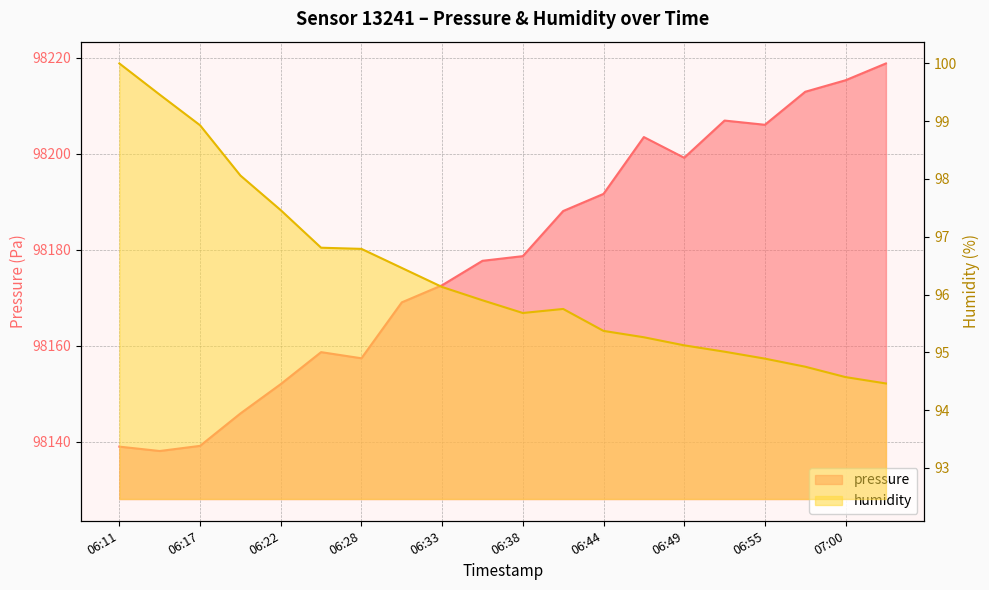

What is the value of the humidity point at the 15th from the left?

95.1